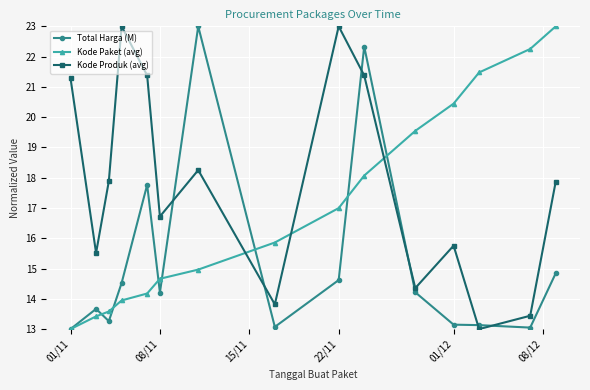

What are all the series names shown in the legend?

Total Harga (M), Kode Paket (avg), Kode Produk (avg)